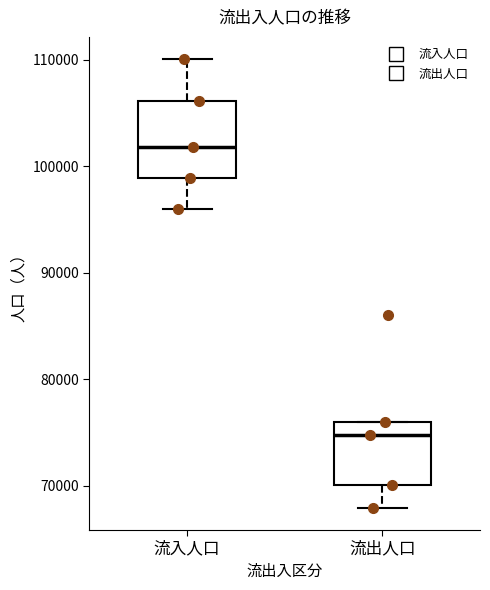

Which box is the tallest, from its lower edge to its upper edge?

流入人口